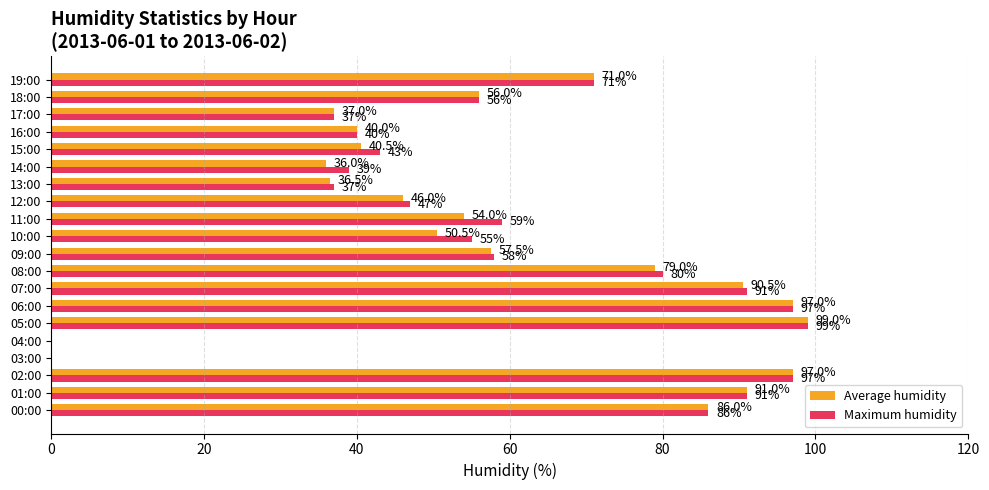

The Maximum humidity series shows 47.0 at 12:00. True or false?

True